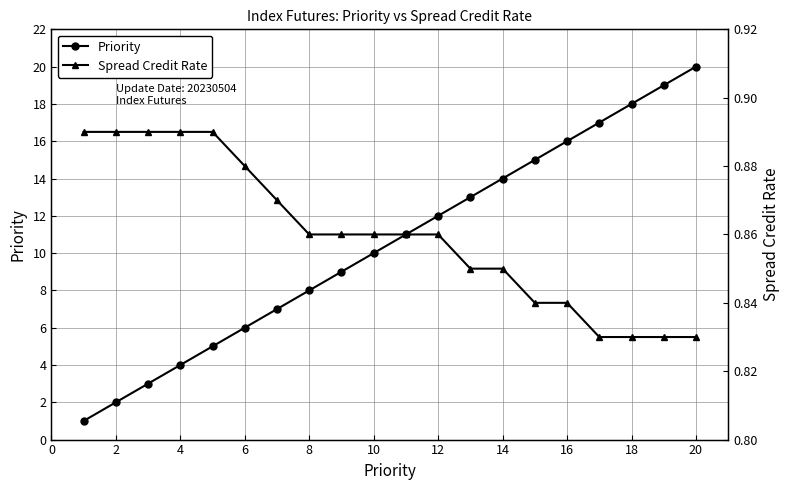

Is this an area chart (filled region under the line)?

No